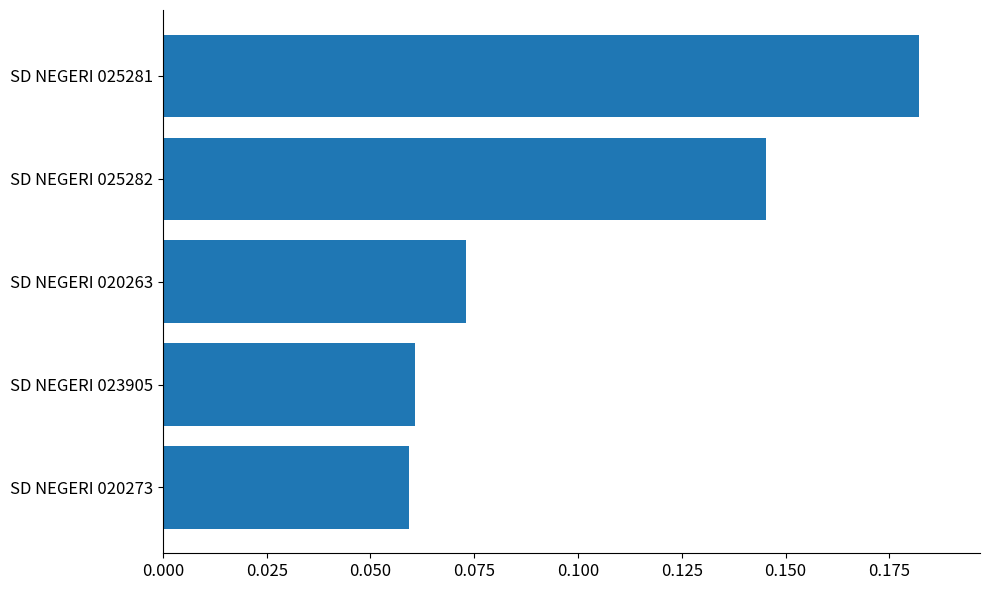

Which label corresponds to the largest value in the chart?

SD NEGERI 025281